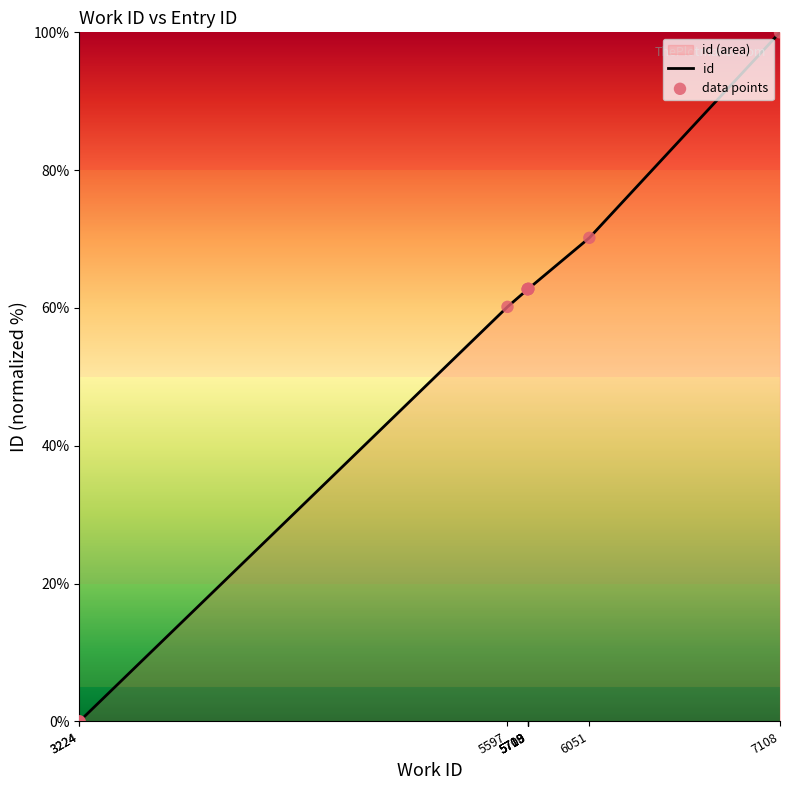

Which series contains the highest Y value?

id